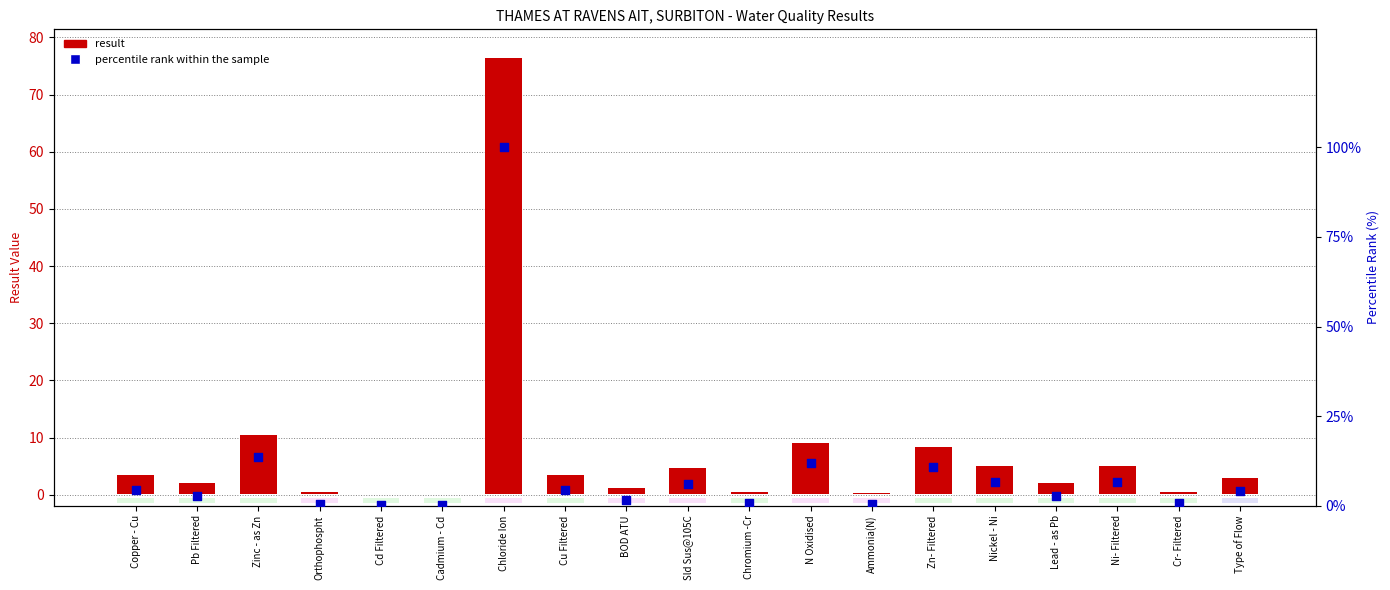

What are all the series names shown in the legend?

result, percentile rank within the sample